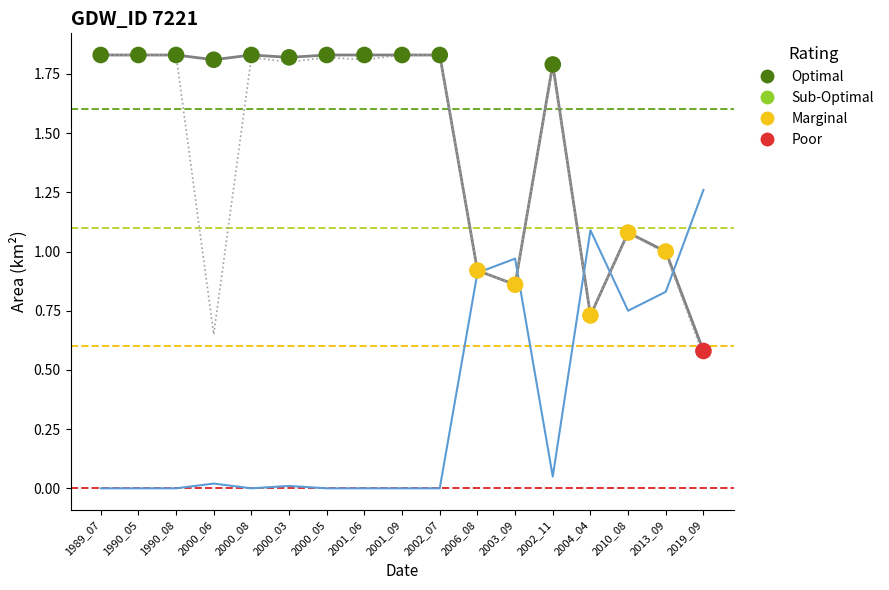

At how many categories does at least one series exceed 0?

17